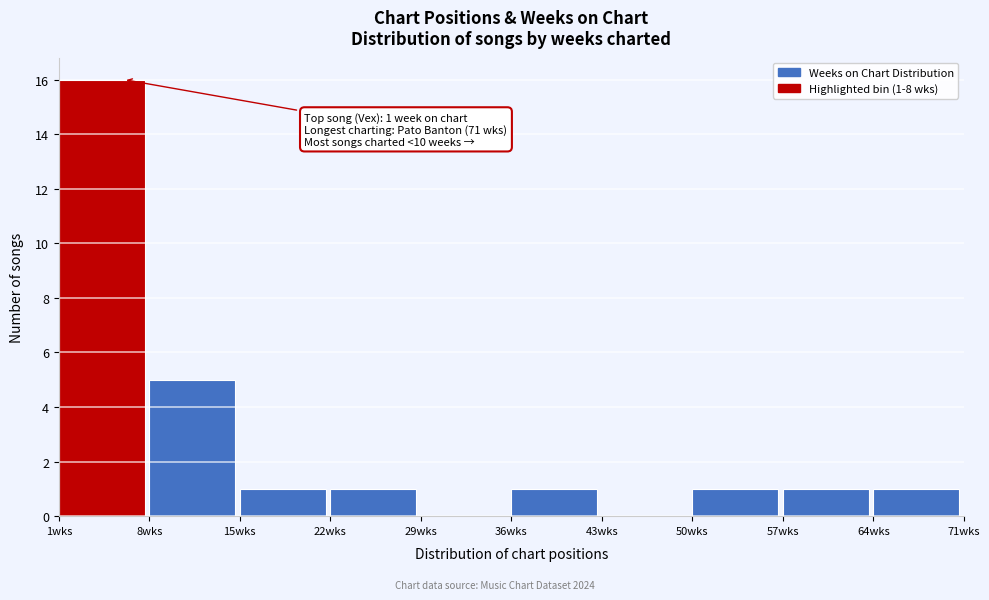

Which range on the x-axis has the tallest bar?

1 to 8